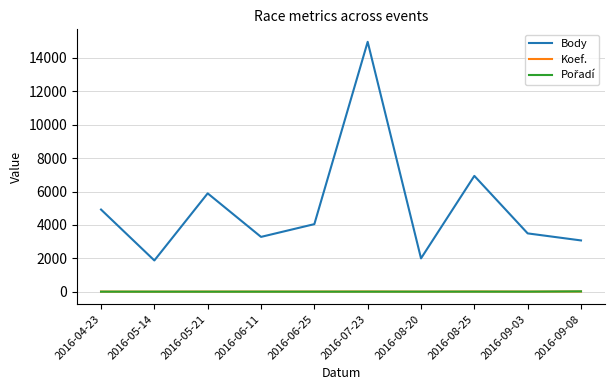

The value of Body at 2016-08-25 is 4805. True or false?

False